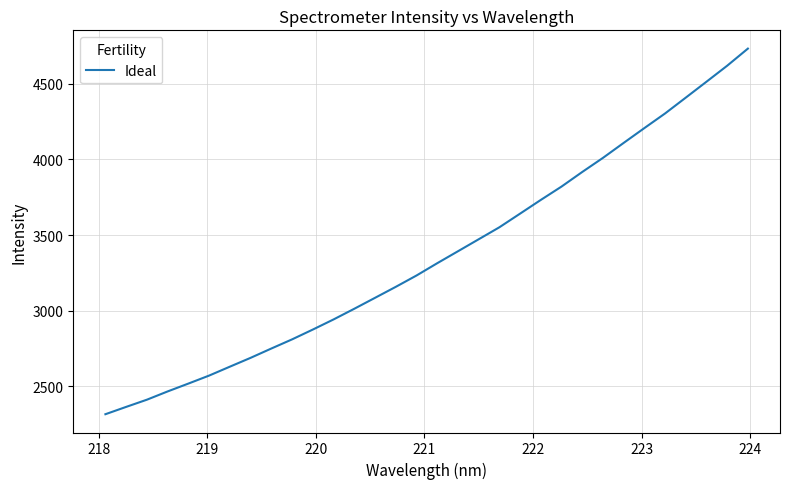

How many categories are shown in the chart?

32